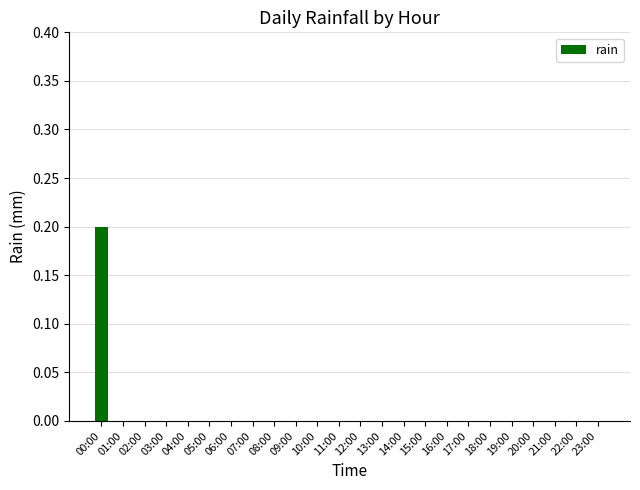

True or false: the data shows 0.0 at 12:00.

True